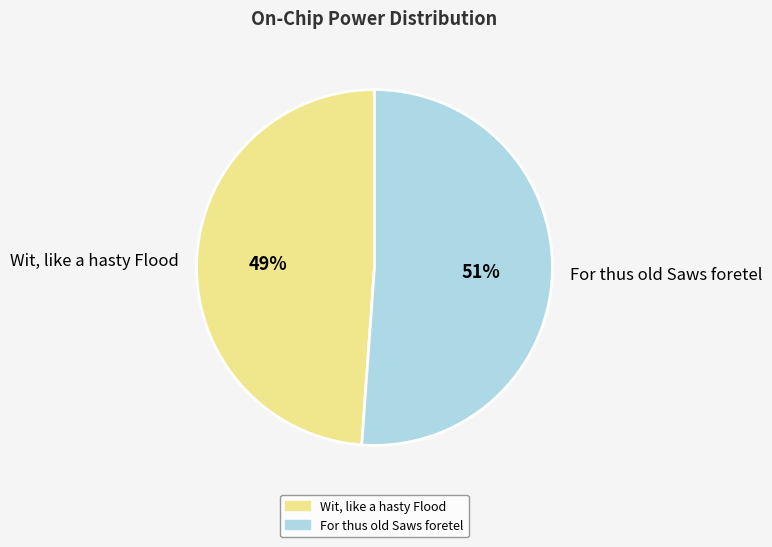

Which slice is the smallest?

Wit, like a hasty Flood